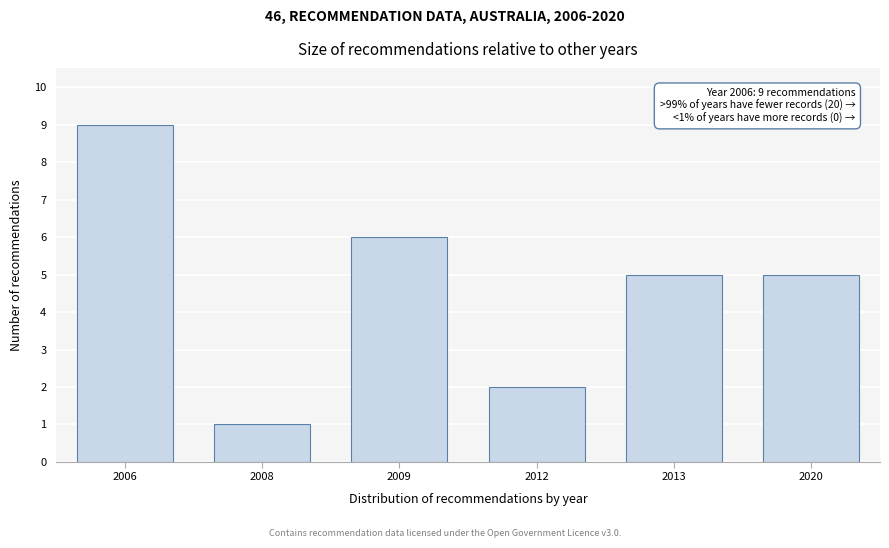

Reading right to left, transcribe all the data shown in this chart.

5	5	2	6	1	9